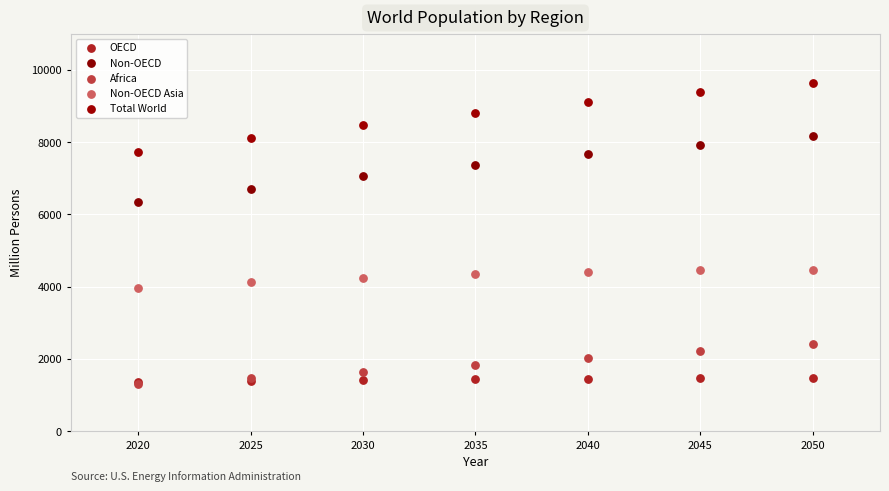

Across all series, what Y value is closest to 5472?

6354.3